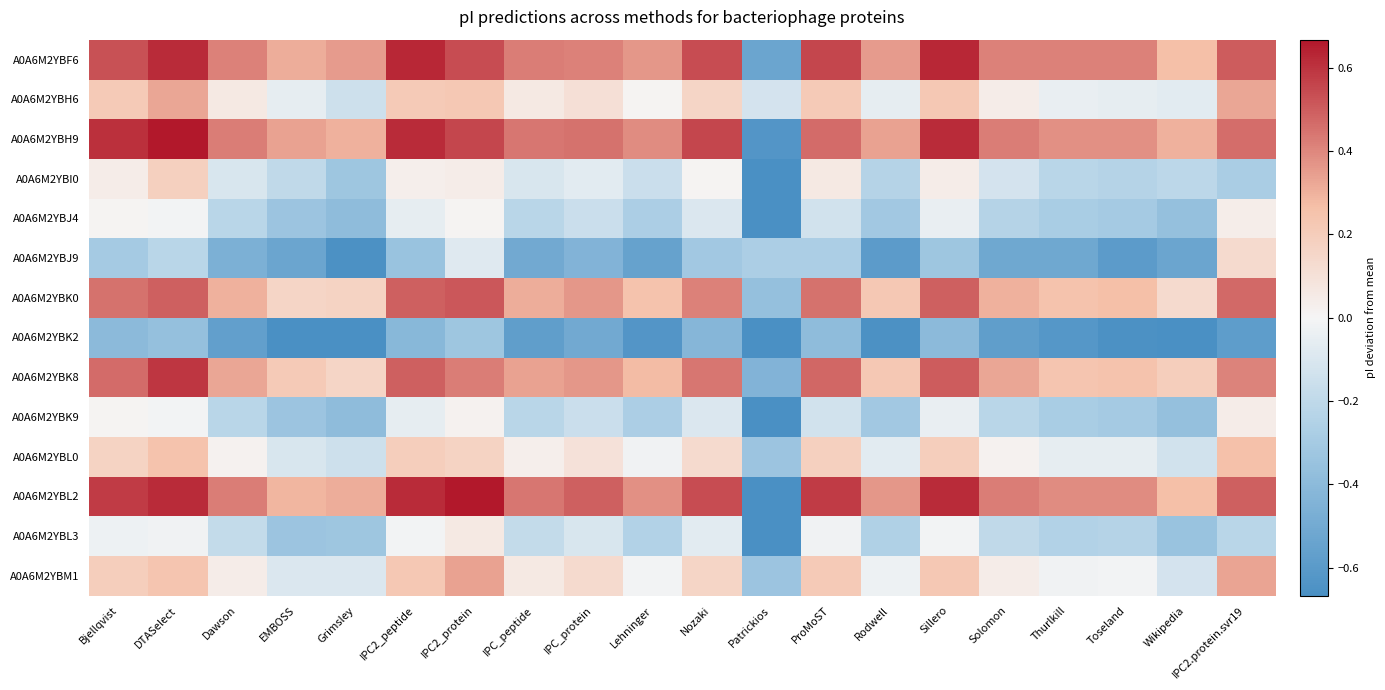

What is the maximum value shown in the chart?

0.7